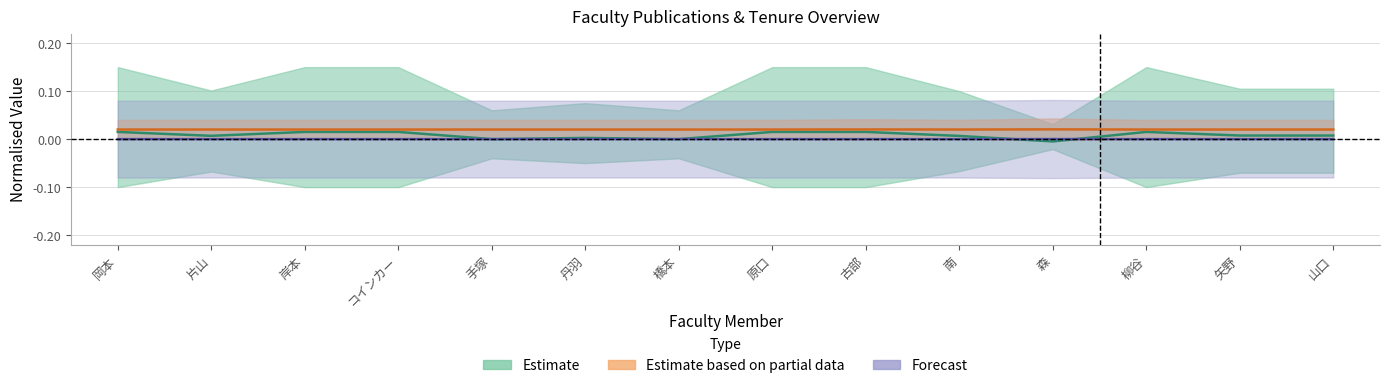

How many values in 在籍月数 are below zero?

3